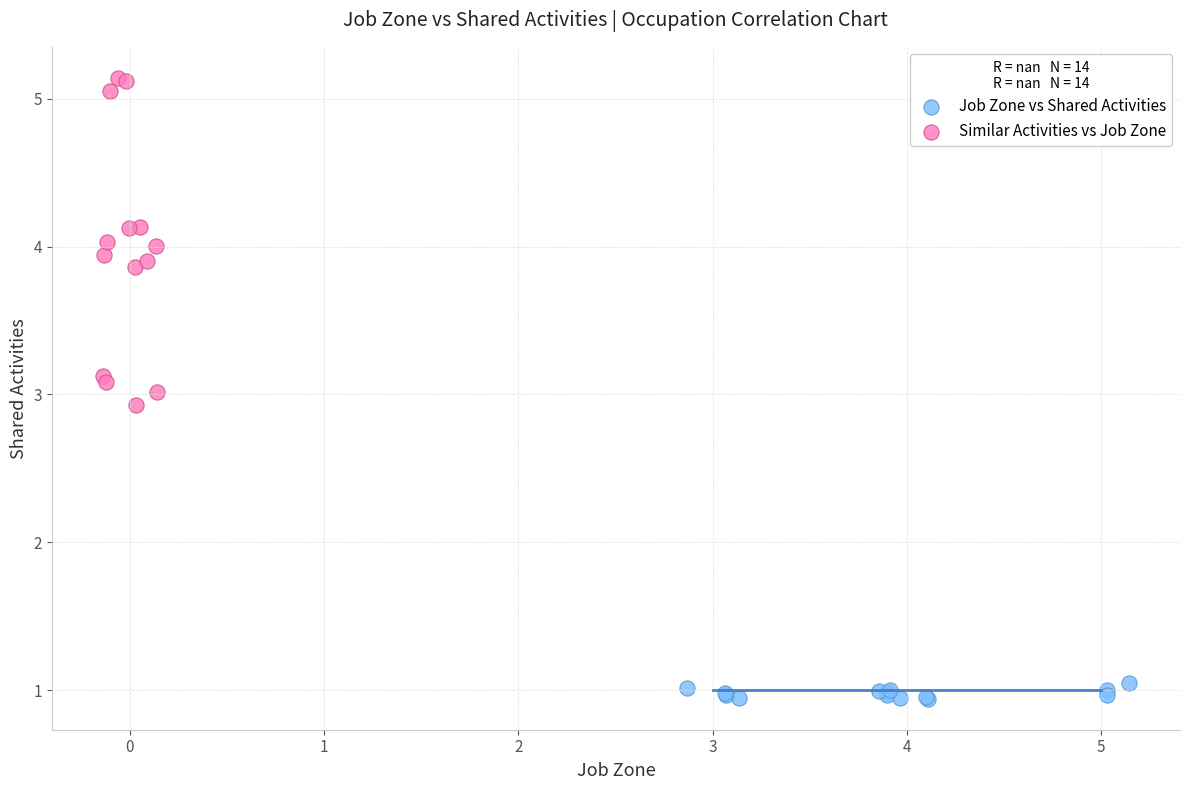

Which series contains the lowest Y value?

Job Zone vs Shared Activities